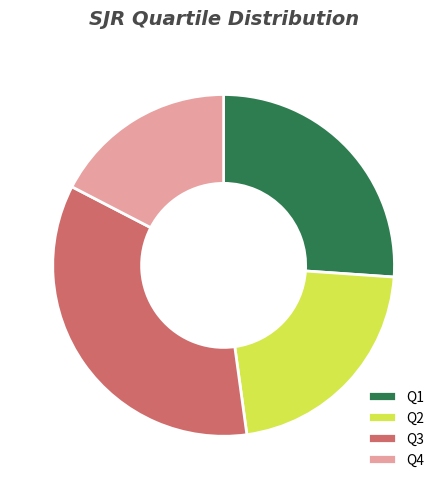

Does any single category account for the majority?

No